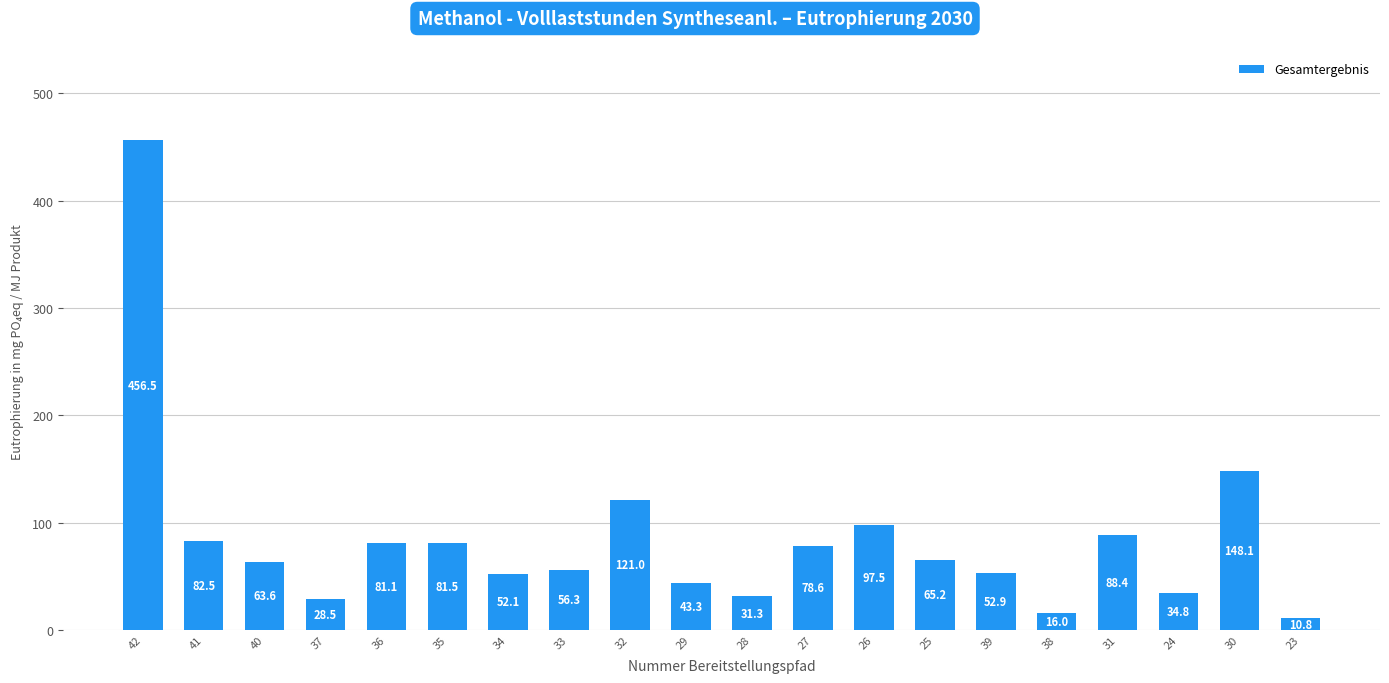

What position from the left is 30?

19